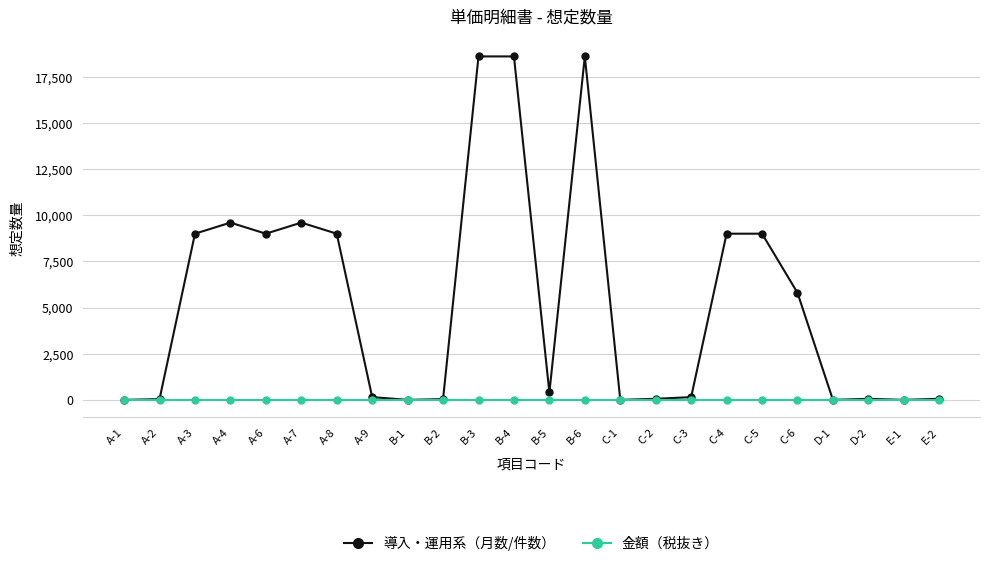

True or false: 導入・運用系（月数/件数） has more than 1 interior local peaks.

True